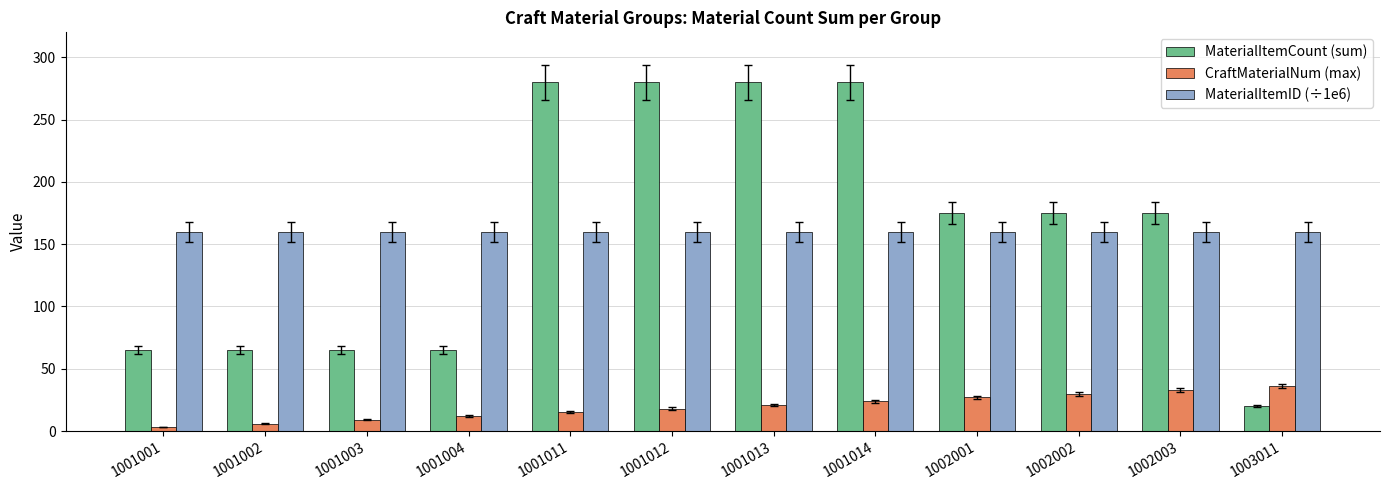

At how many categories does at least one series exceed 115?

12